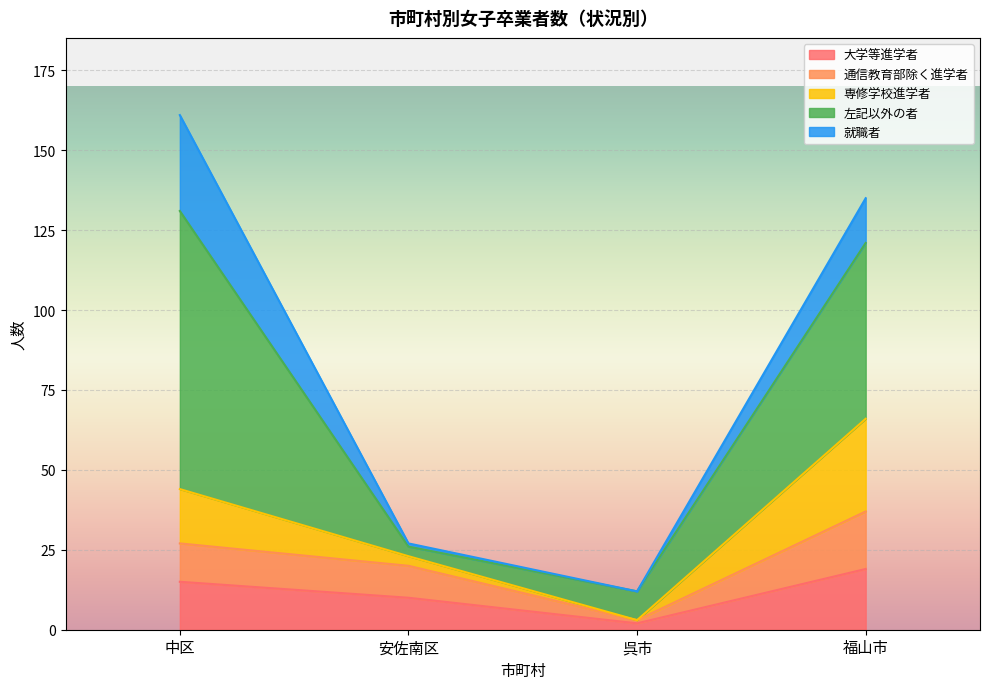

The value of 専修学校進学者 at 中区 is 9. True or false?

False